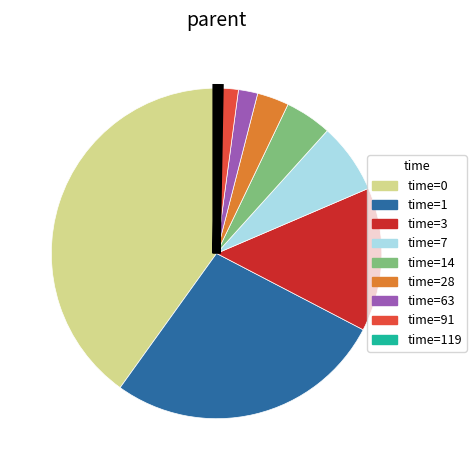

True or false: time=7 accounts for 1% of the total.

False